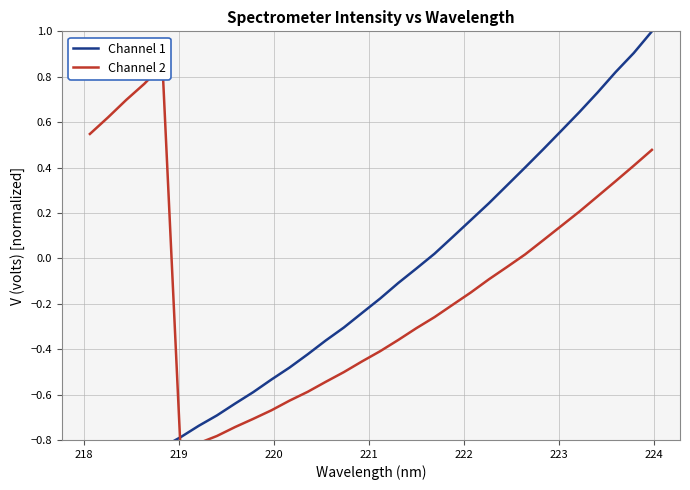

What is the difference between the second highest and second lowest values in the Channel 1 series?

1.9